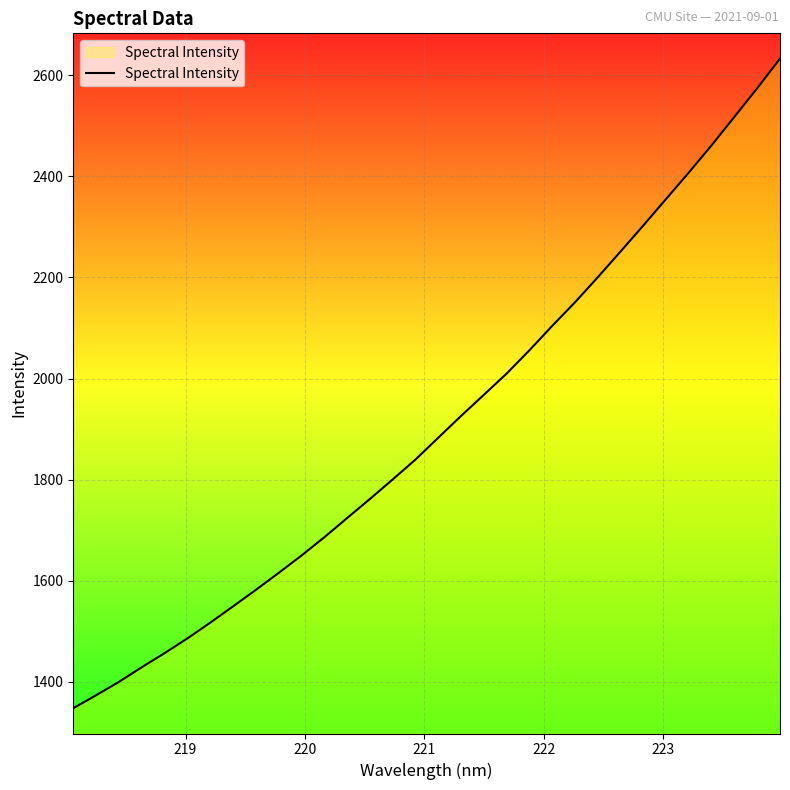

Reading right to left, what are all the values shown in this chart?

2632.9	2574.3	2517.7	2461.6	2407.7	2355.3	2302.9	2251.3	2200.4	2150.9	2104.3	2056.0	2009.9	1967.9	1926.1	1883.0	1839.8	1800.4	1761.8	1724.0	1686.0	1649.9	1615.6	1582.0	1549.3	1517.1	1486.0	1456.9	1429.0	1400.0	1373.6	1348.0